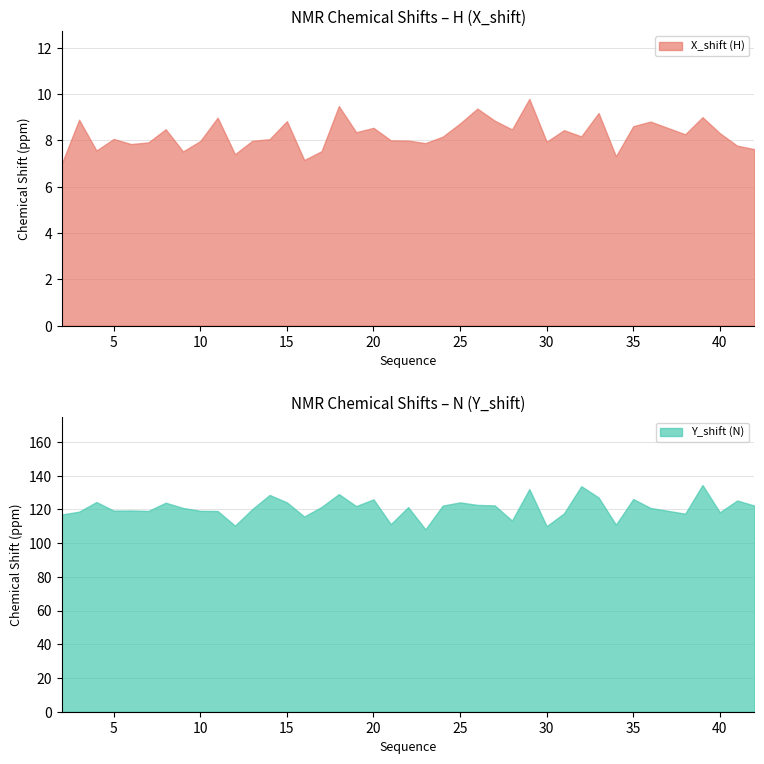

In Y_shift (N), how many points are lower than both neighbors (excluding endpoints)?

12